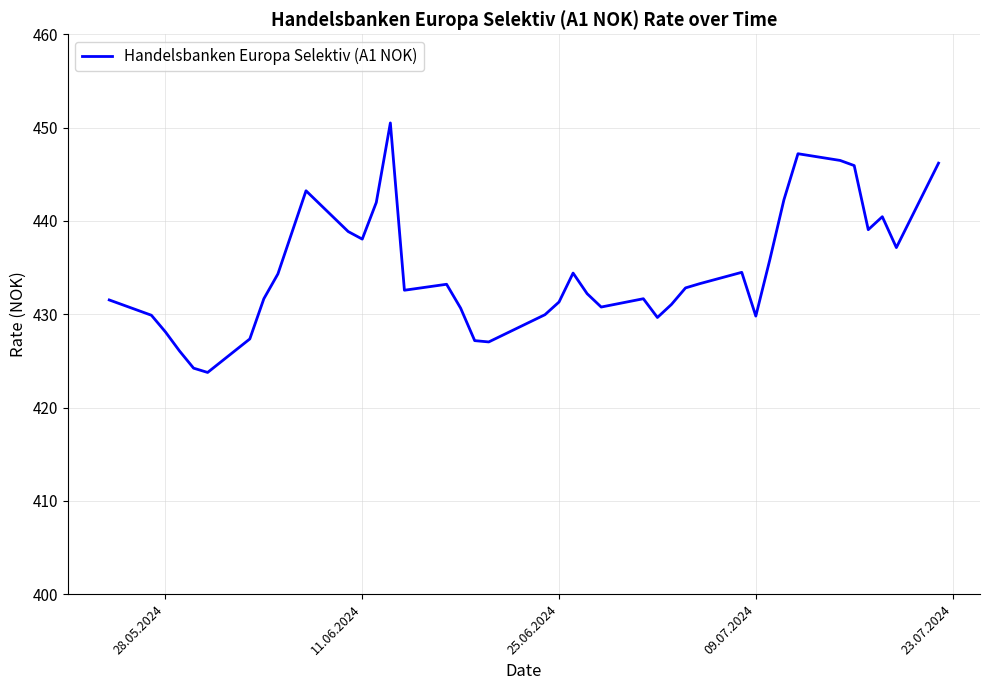

What is the difference between the maximum and minimum values?

26.7